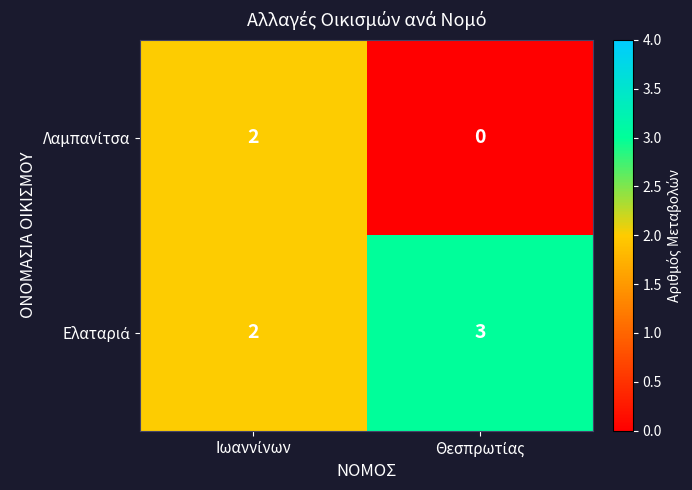

What is the greatest value displayed?

3